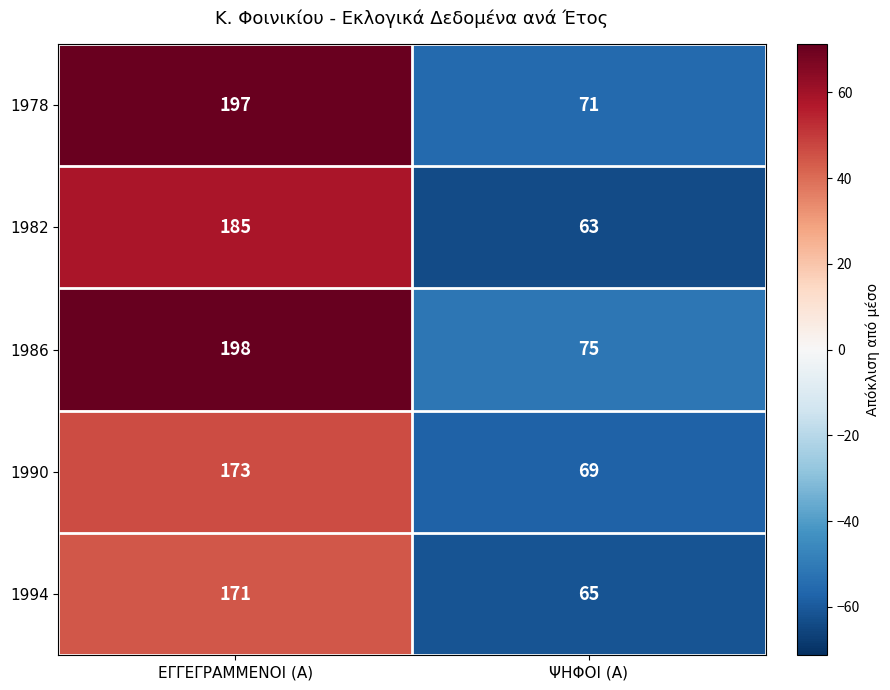

How many distinct data groups are displayed?

5